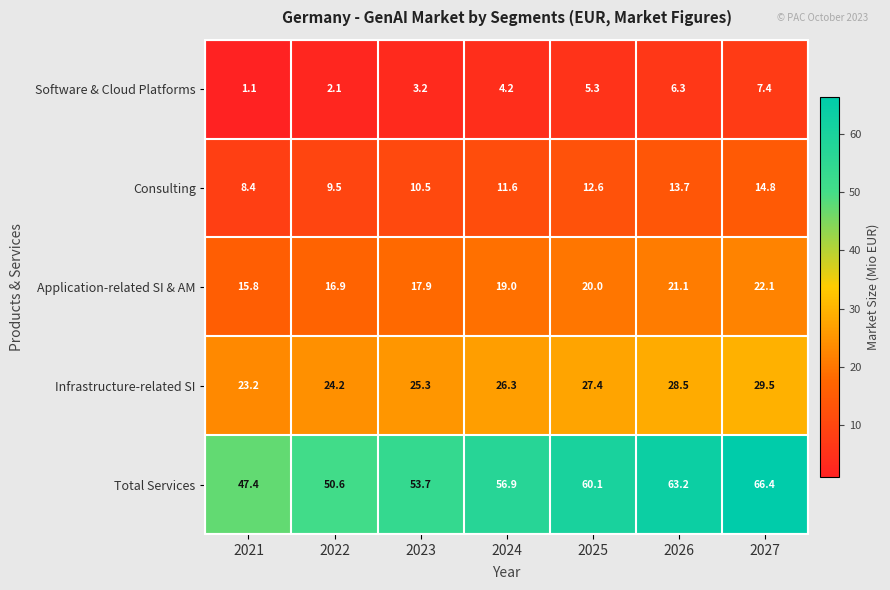

At which label does Total Services first exceed 56?

2024